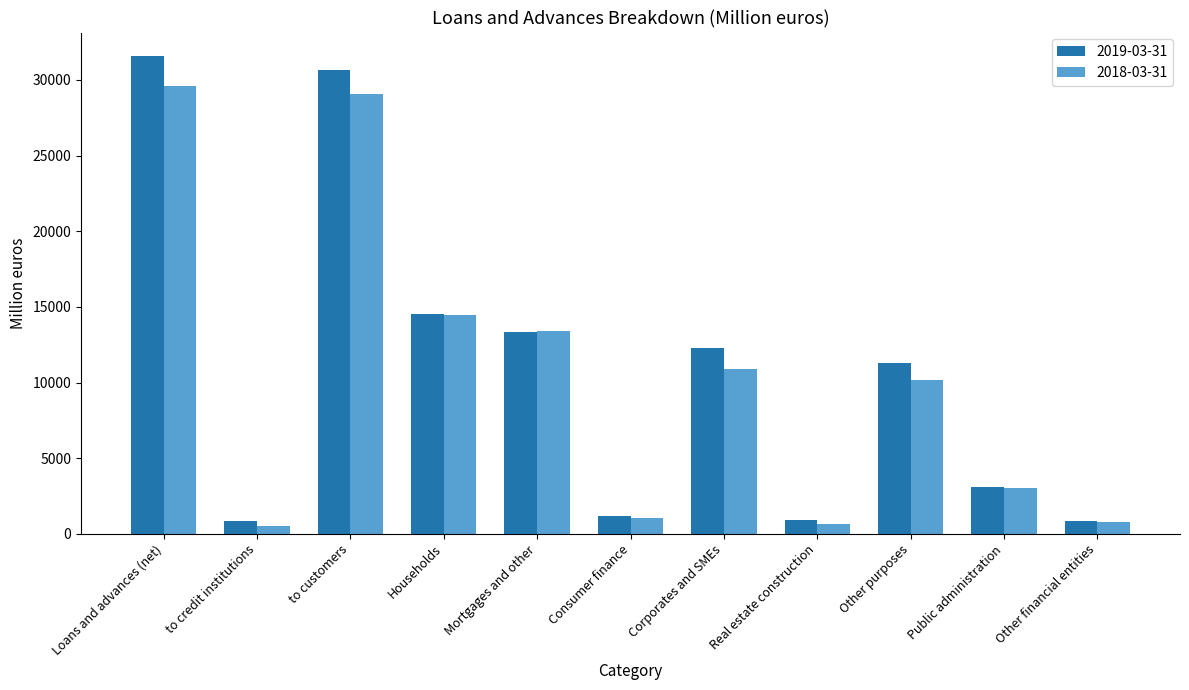

Rank the series by their maximum value, from highest to lowest.

2019-03-31, 2018-03-31